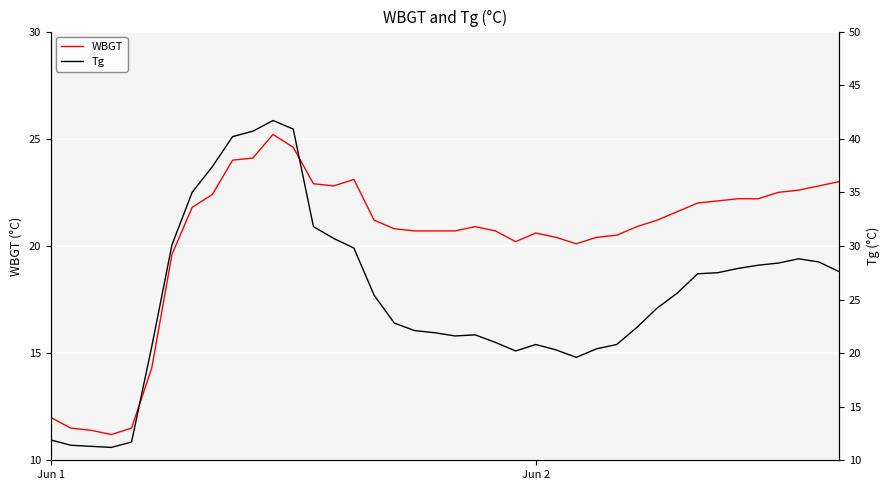

Where does the Tg series first go above 25?

6